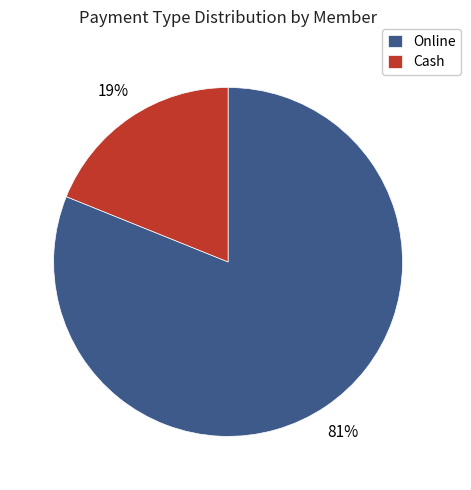

To the nearest percent, what percentage of the pie is Cash?

19%